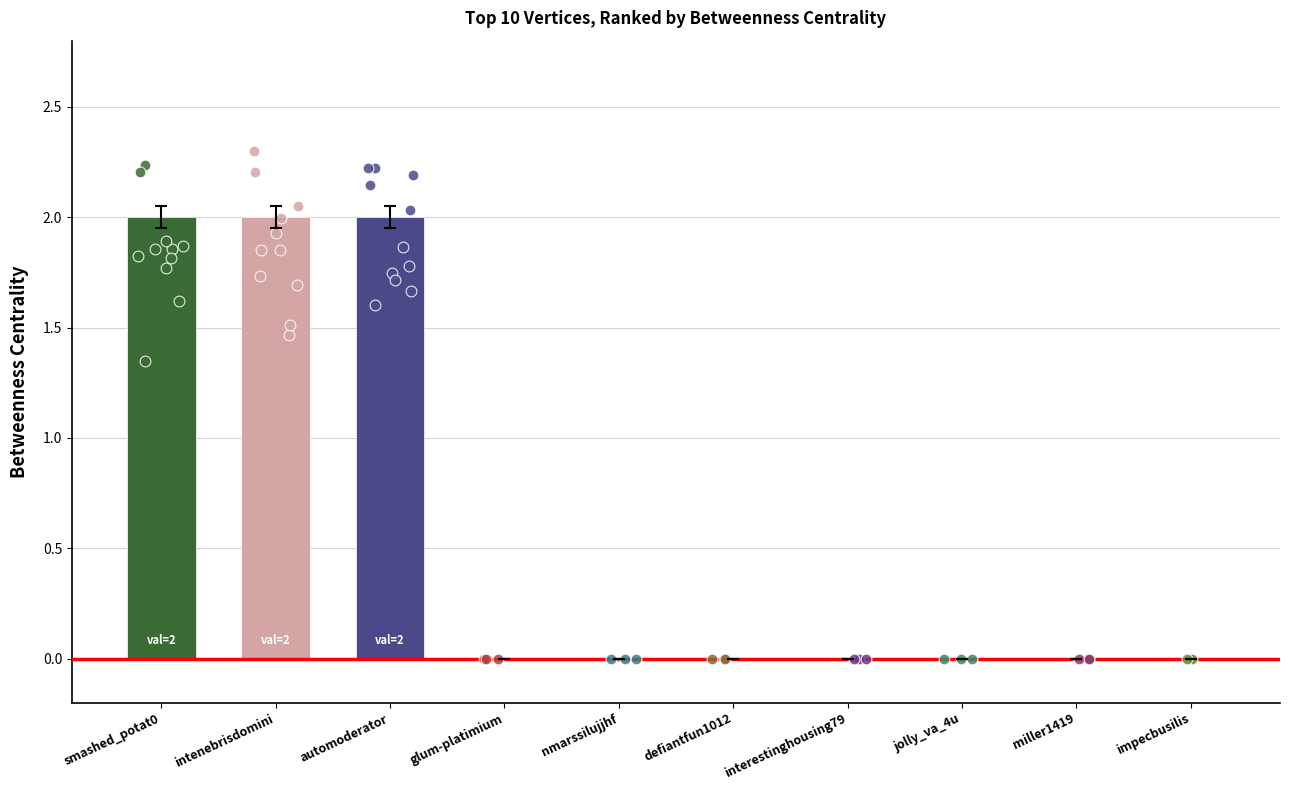

Which has a higher value, automoderator or impecbusilis?

automoderator